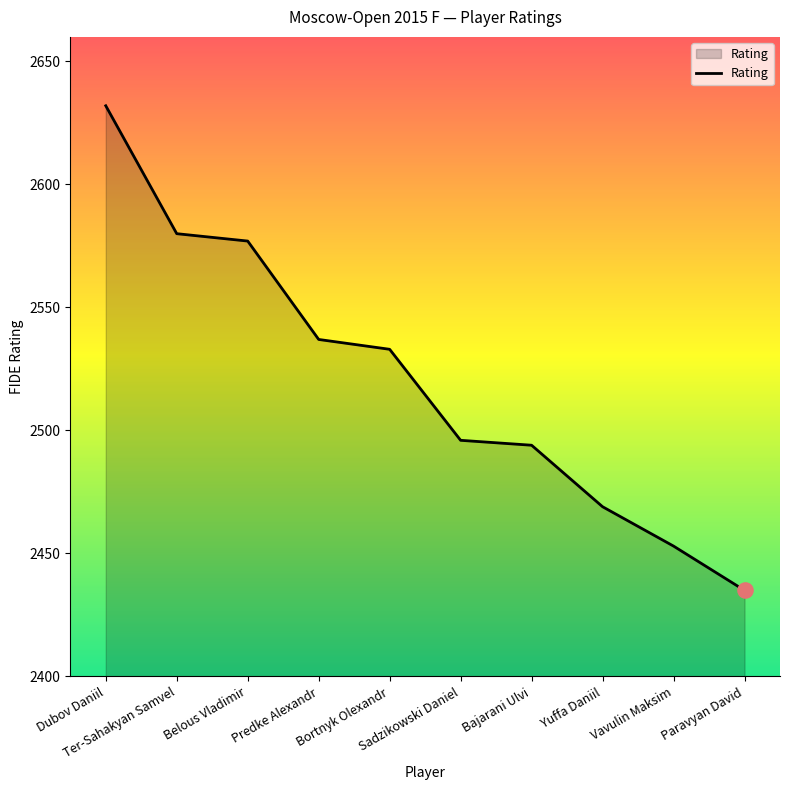

Which has a higher value, Belous Vladimir or Paravyan David?

Belous Vladimir